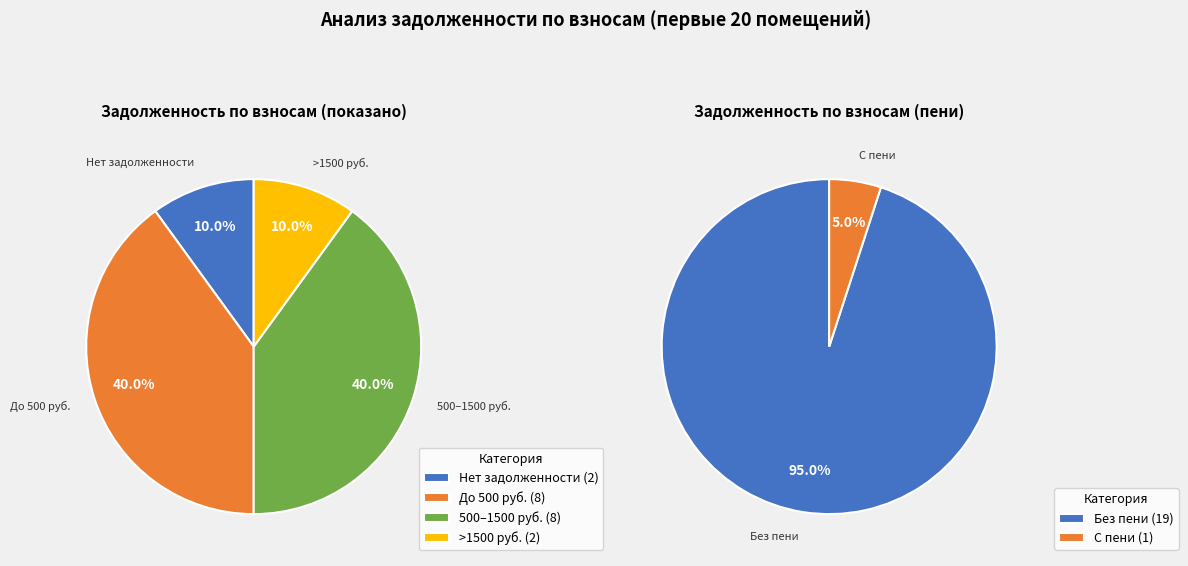

Does 22 account for over 50% of the chart?

No